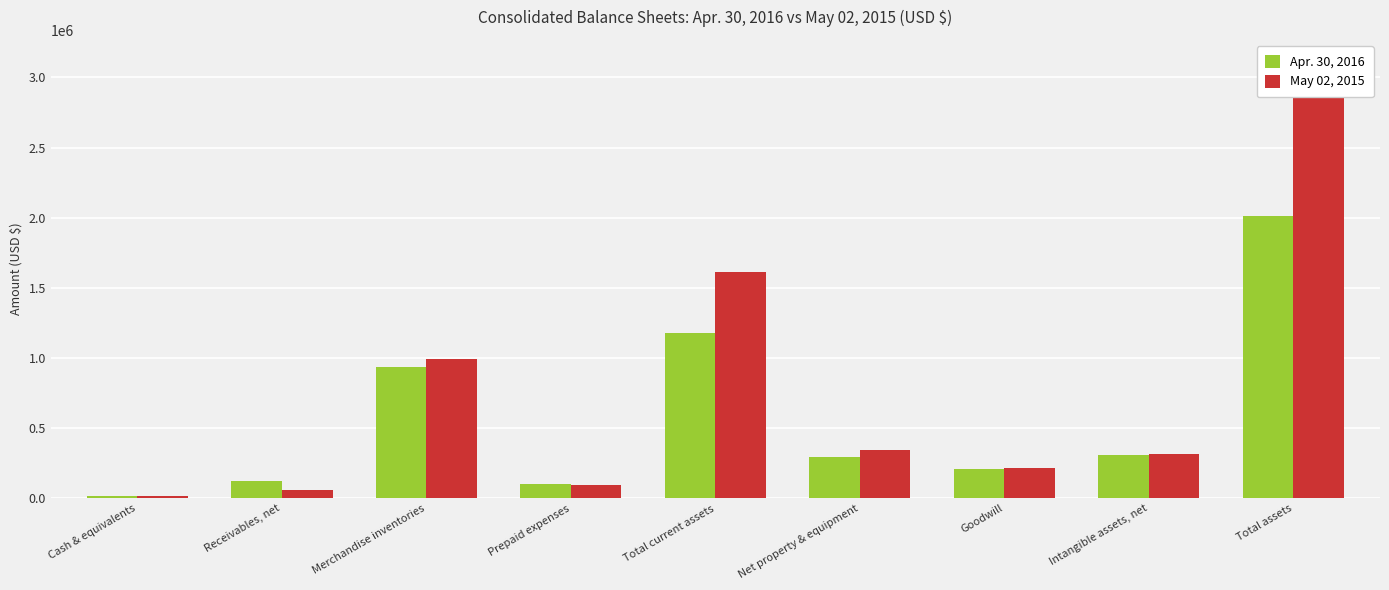

What position from the right is Net property & equipment?

4